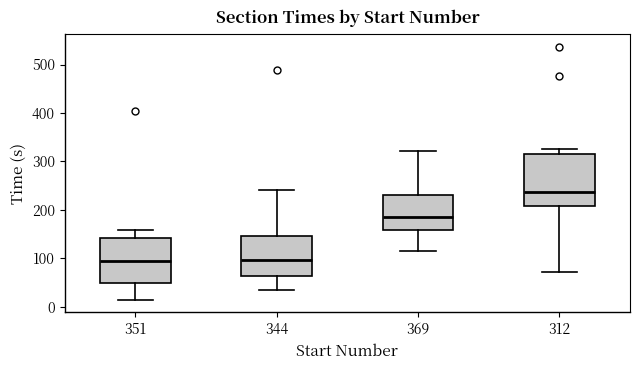

Comparing the boxes themselves (not the whiskers), which one is the tallest?

312